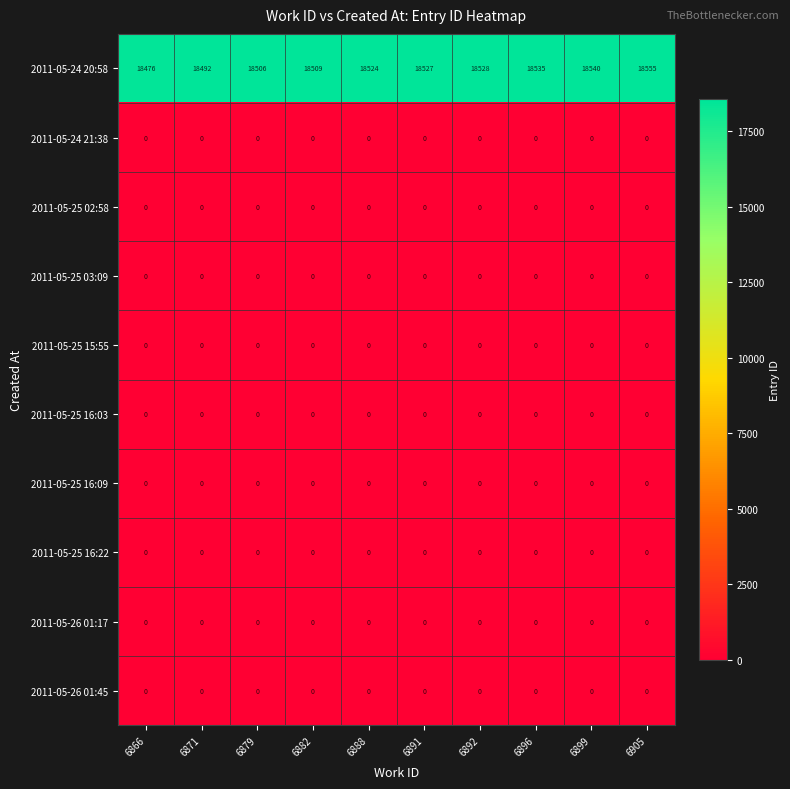

At how many categories does at least one series exceed 8435?

10